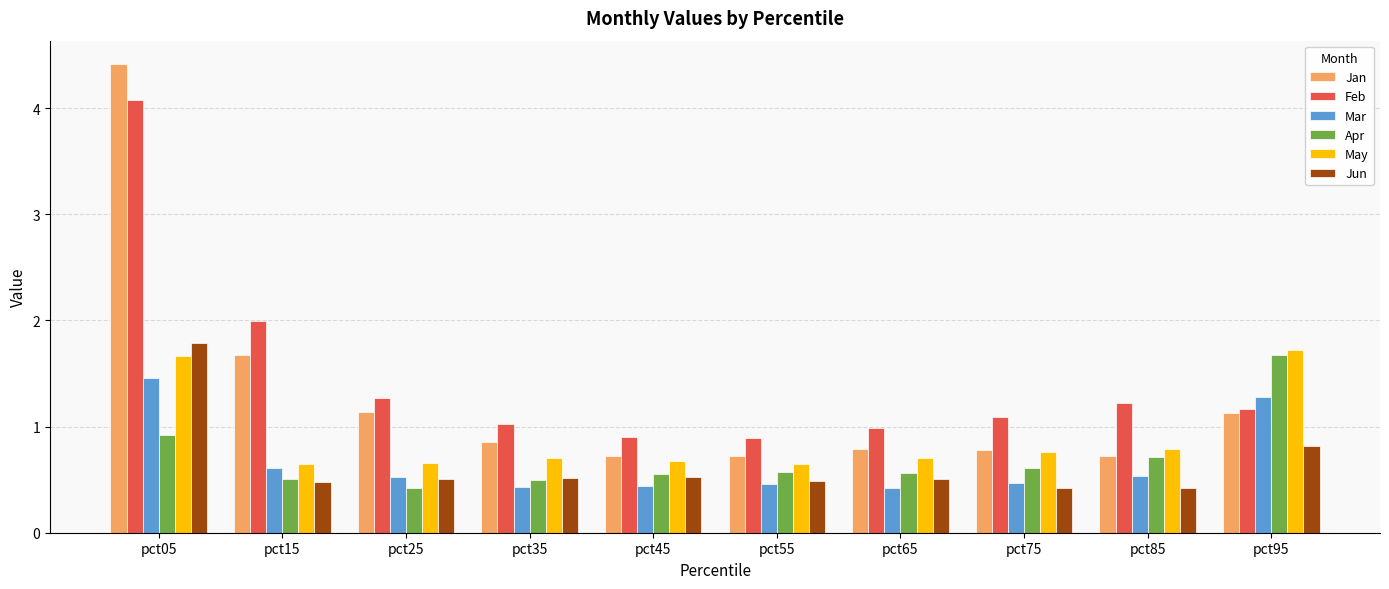

At which category is the sum across all series the highest?

pct05